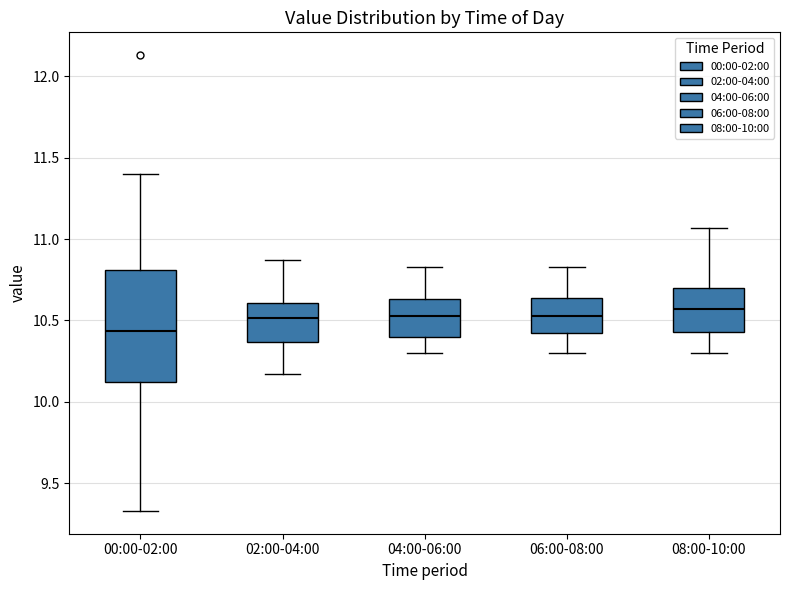

Reading left to right, read every box against the y-axis: the position of its median line, the range the box covers, and the ends of its whiskers. The values are not printed on the chart, so give them approximately, as read against the axis.

00:00-02:00: median 10.45, box 10.10 to 10.80, whiskers 9.35 to 11.40
02:00-04:00: median 10.50, box 10.35 to 10.60, whiskers 10.15 to 10.85
04:00-06:00: median 10.55, box 10.40 to 10.65, whiskers 10.30 to 10.85
06:00-08:00: median 10.55, box 10.40 to 10.65, whiskers 10.30 to 10.85
08:00-10:00: median 10.55, box 10.45 to 10.70, whiskers 10.30 to 11.05